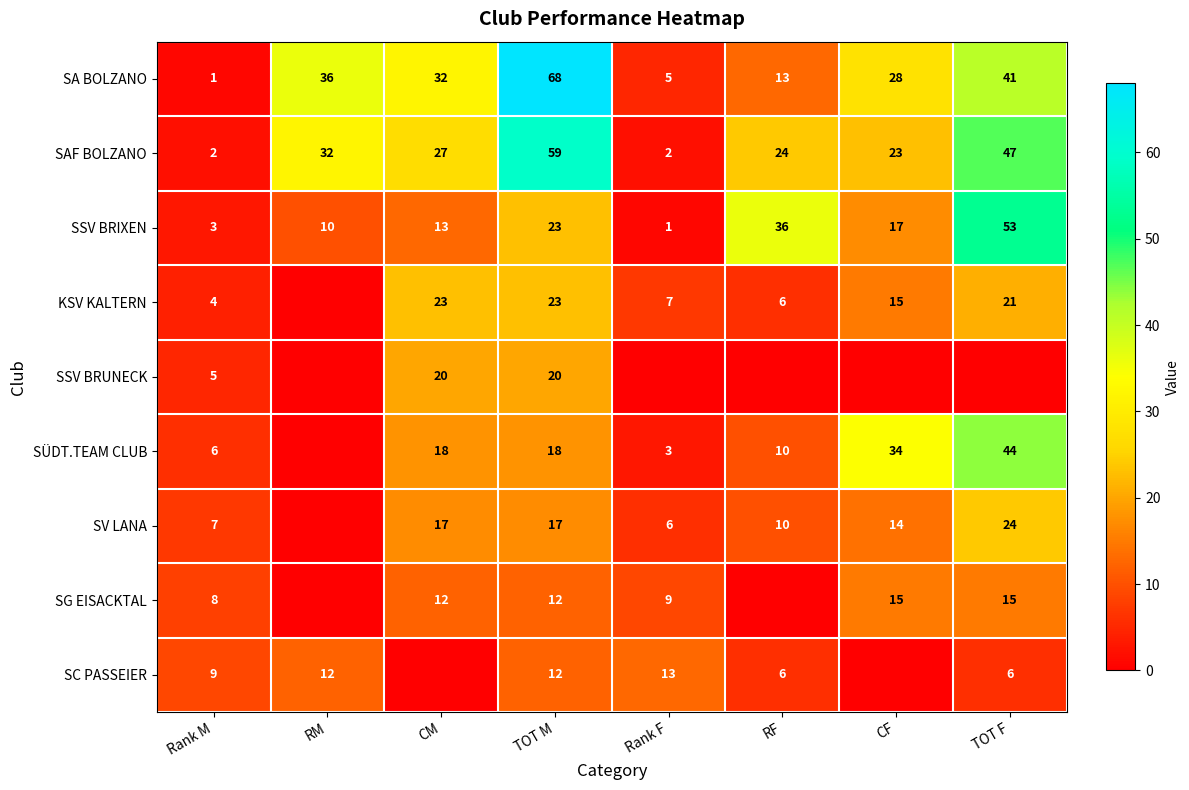

What is the approximate value of SAF BOLZANO at TOT F, to the nearest 10?

50